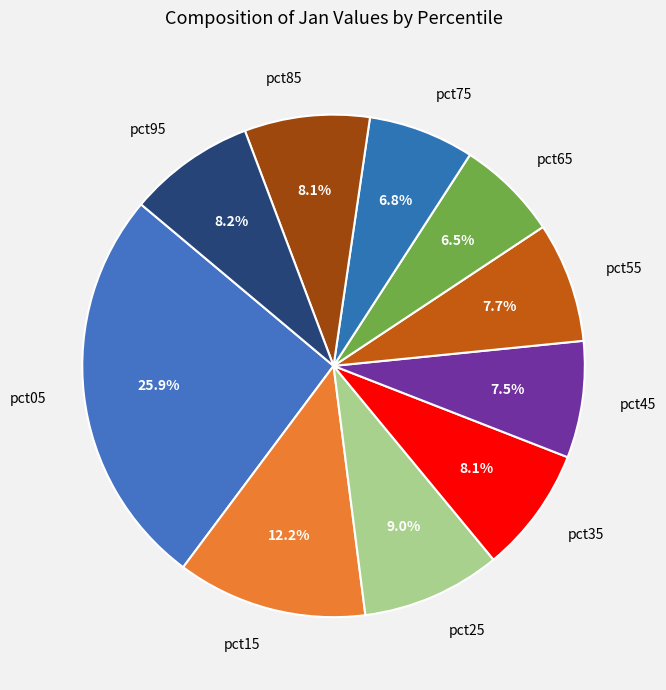

True or false: pct25 accounts for 3% of the total.

False